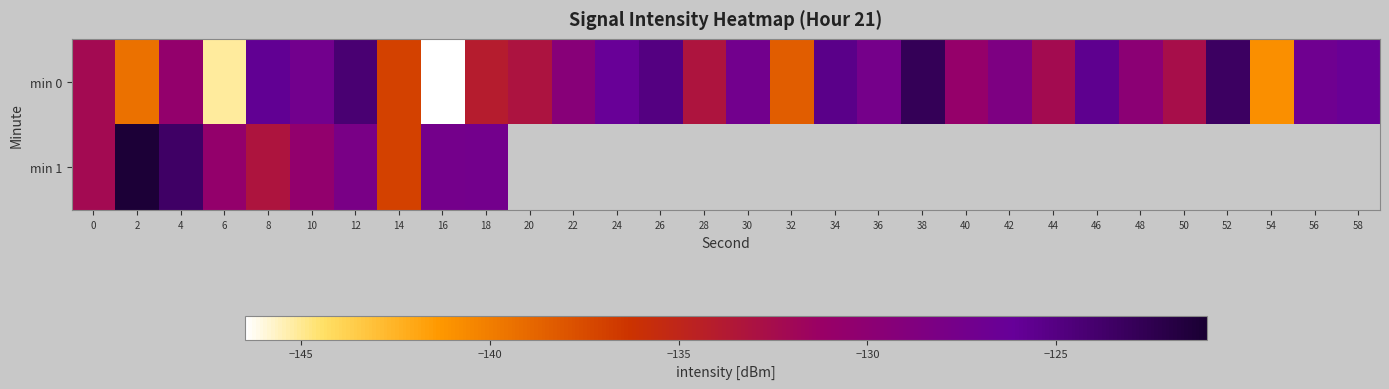

Is it true that min 1 equals -227.8 at 18?

False